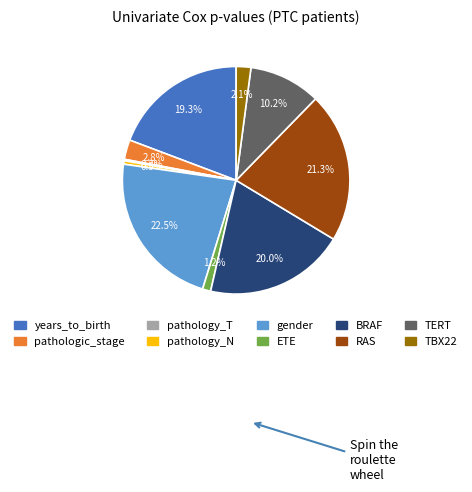

To the nearest percent, what is the combined percentage of years_to_birth and TBX22?

21%